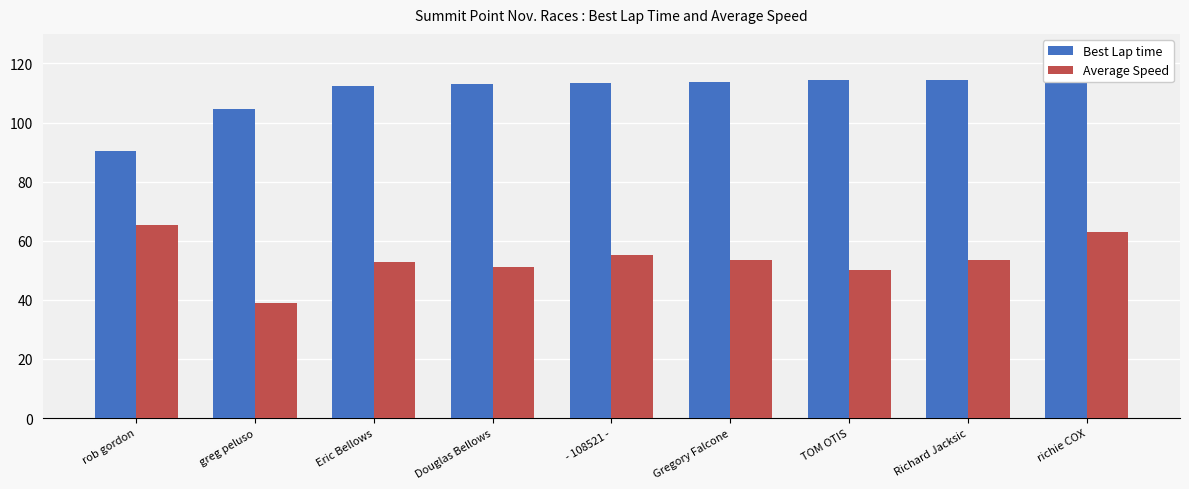

Where is Best Lap time nearest to the value 102?

greg peluso